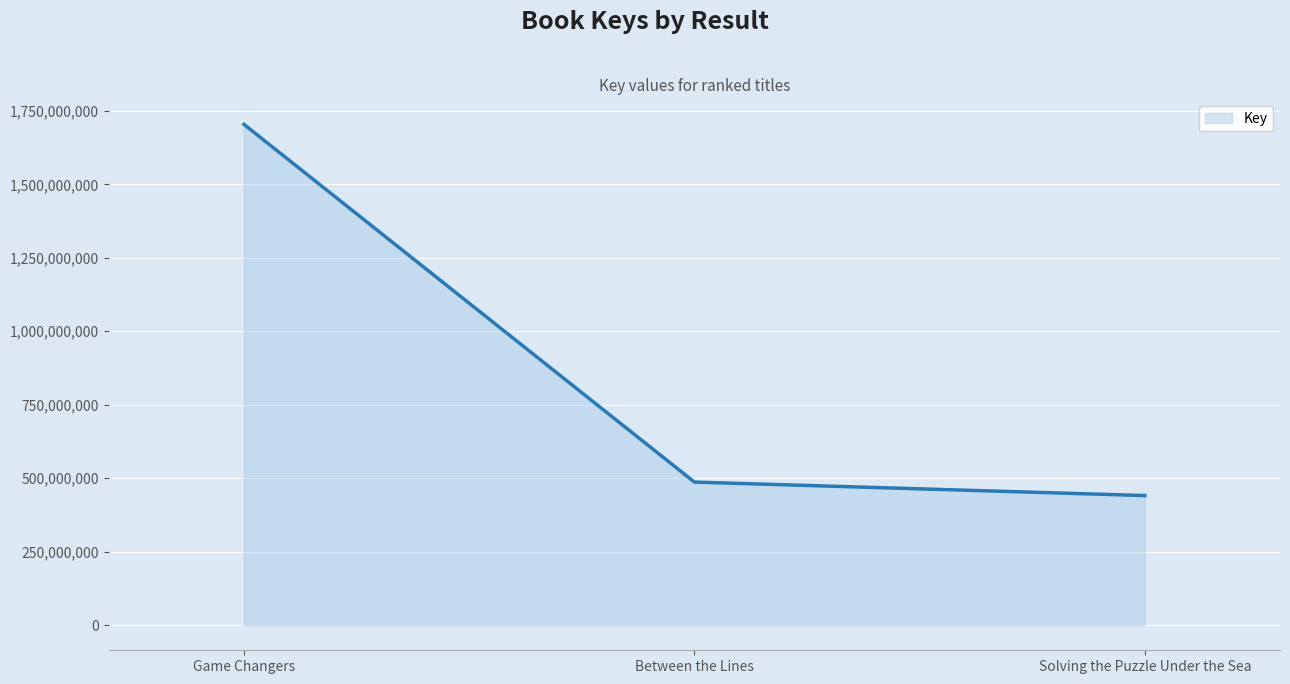

What is the ratio of the value at Game Changers to the value at Solving the Puzzle Under the Sea?

3.9